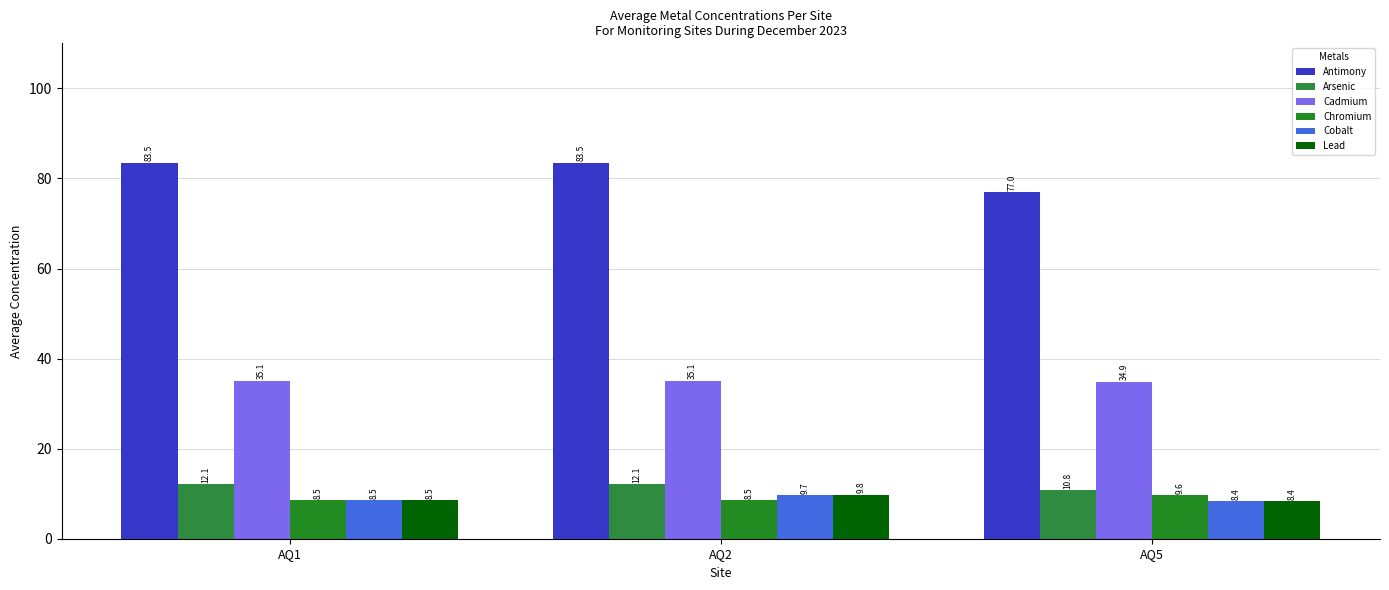

The value of Chromium at AQ2 is 13.9. True or false?

False